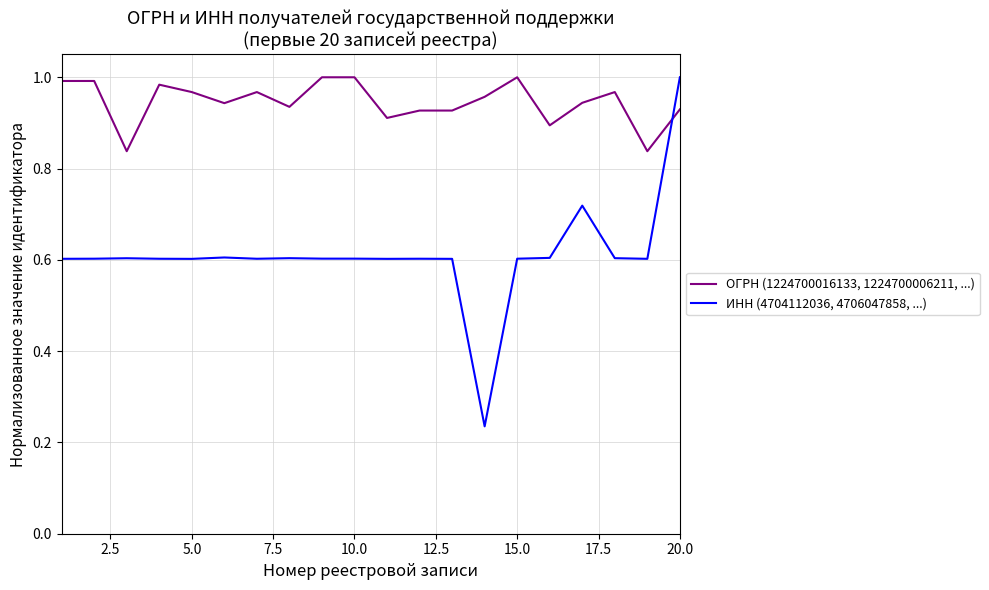

Which series has the largest total across all categories?

ОГРН (1224700016133, 1224700006211, ...)